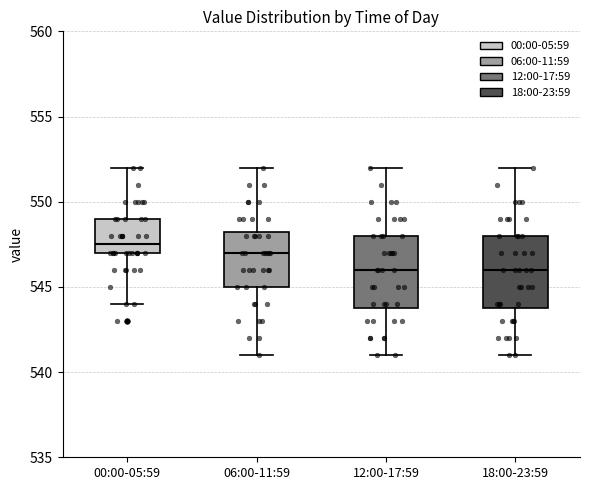

Reading left to right, transcribe this box plot: for each box, give where its median line is, the range the box spans, and where its two whiskers end, as read against the y-axis. The values are not printed on the chart, so give them approximately, as read against the axis.

00:00-05:59: median 547.5, box 547.0 to 549.0, whiskers 544.0 to 552.0
06:00-11:59: median 547.0, box 545.0 to 548.5, whiskers 541.0 to 552.0
12:00-17:59: median 546.0, box 544.0 to 548.0, whiskers 541.0 to 552.0
18:00-23:59: median 546.0, box 544.0 to 548.0, whiskers 541.0 to 552.0